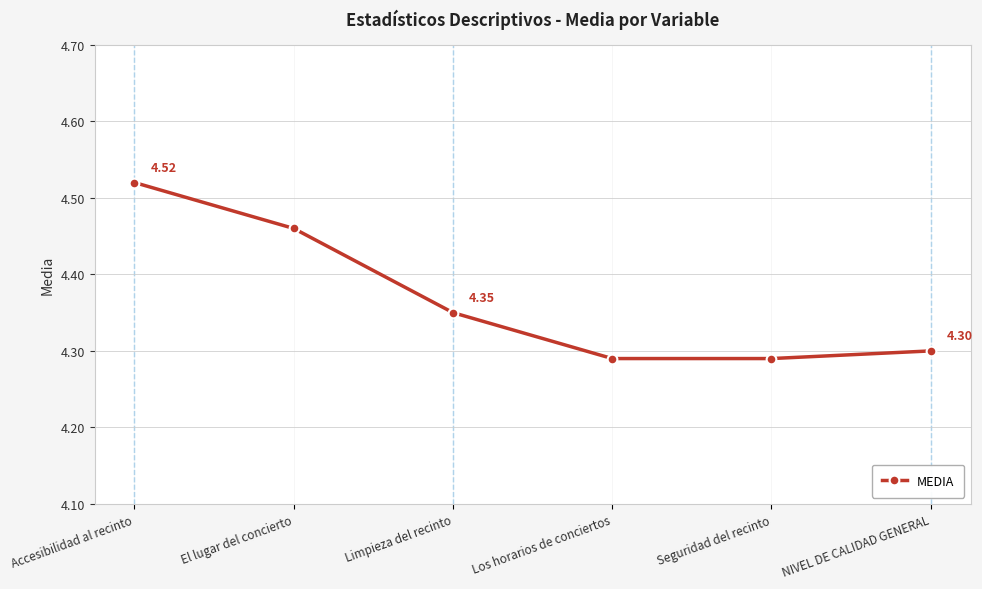

Approximately how many times larger is the value at NIVEL DE CALIDAD GENERAL compared to Accesibilidad al recinto?

1.0